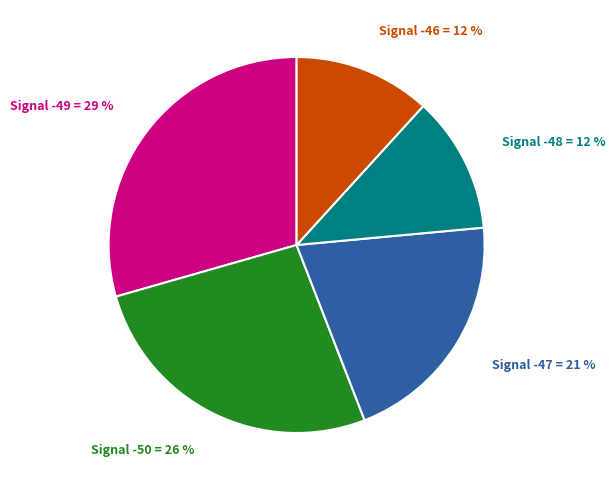

Count the number of slices in the pie.

5